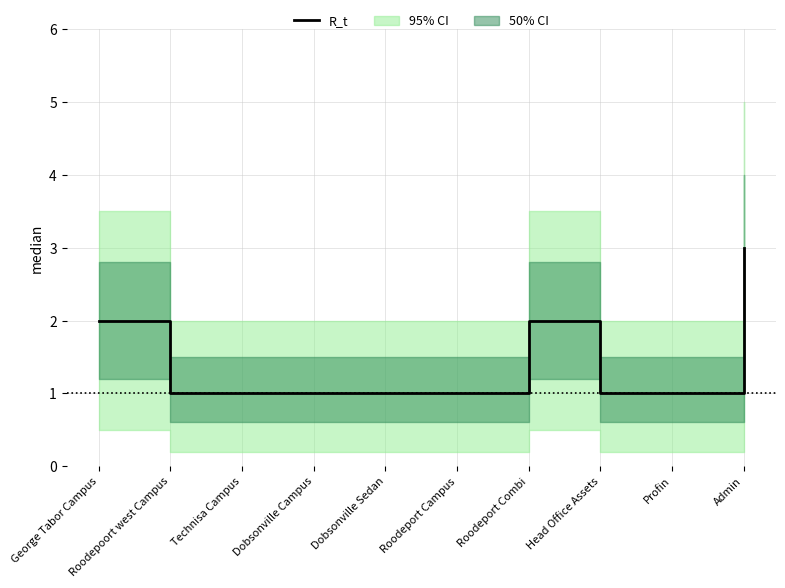

True or false: there are more than 1 points higher than both neighbors.

False